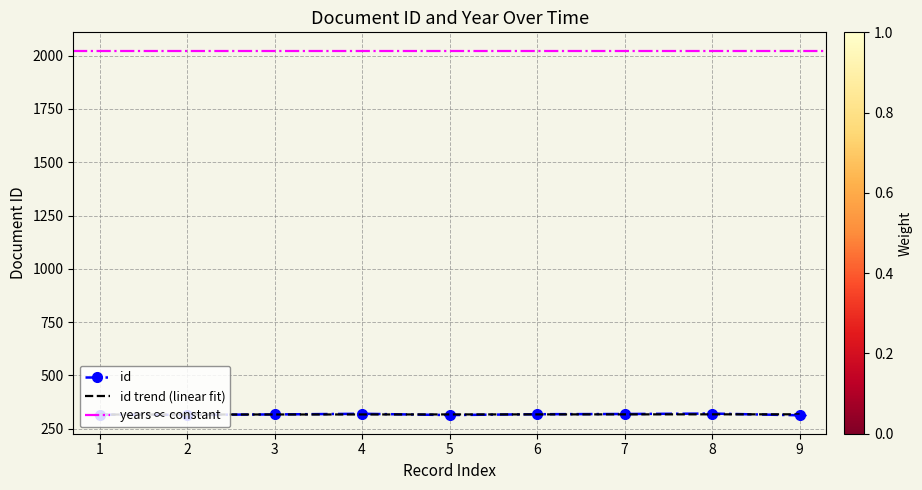

What is the smallest value displayed?

313